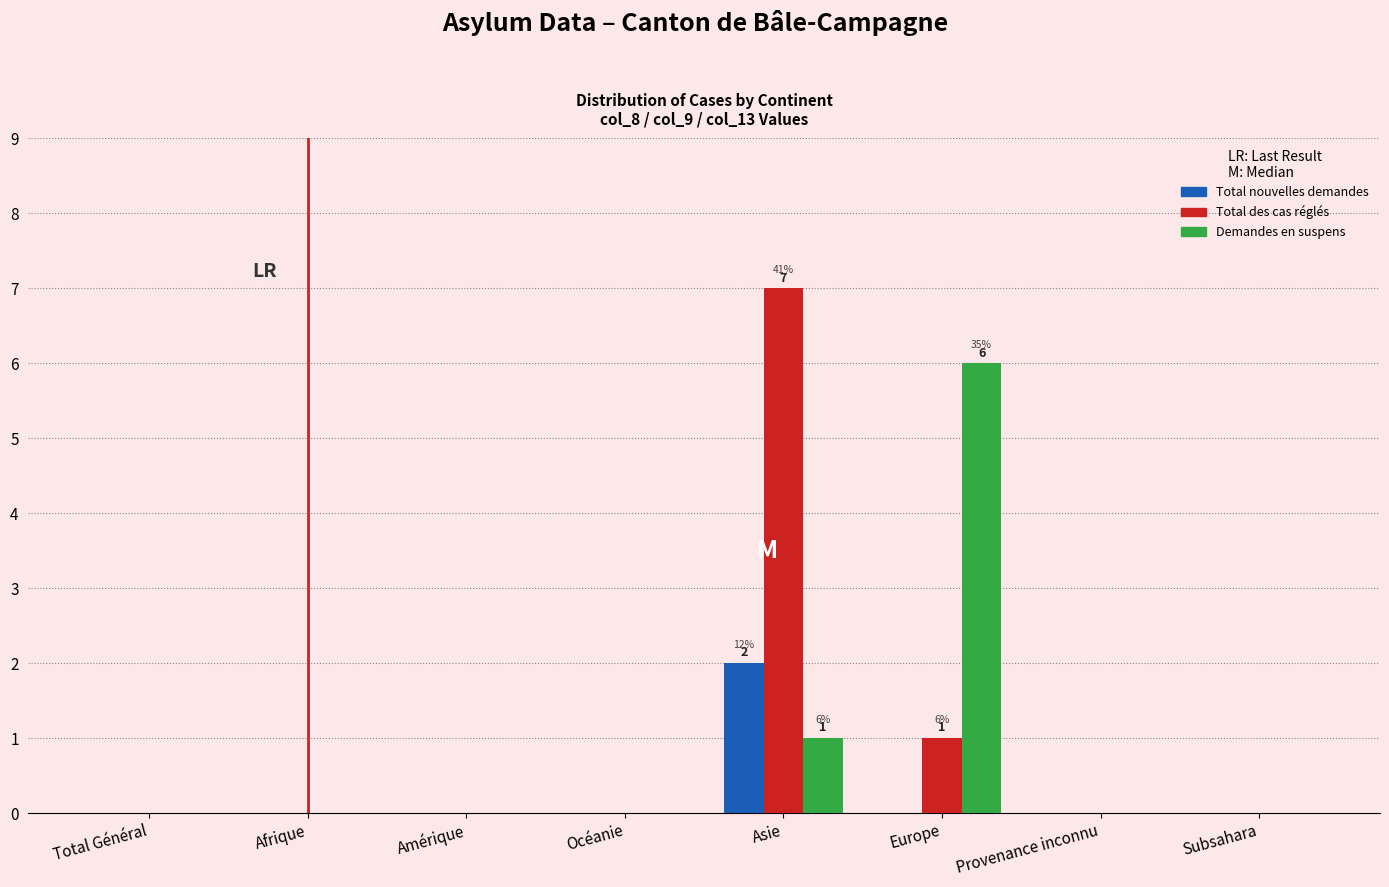

Reading left to right, list all the values displayed in this chart.

Total nouvelles demandes: Total Général=0	Afrique=0	Amérique=0	Océanie=0	Asie=2	Europe=0	Provenance inconnu=0	Subsahara=0
Total des cas réglés: Total Général=0	Afrique=0	Amérique=0	Océanie=0	Asie=7	Europe=1	Provenance inconnu=0	Subsahara=0
Demandes en suspens: Total Général=0	Afrique=0	Amérique=0	Océanie=0	Asie=1	Europe=6	Provenance inconnu=0	Subsahara=0